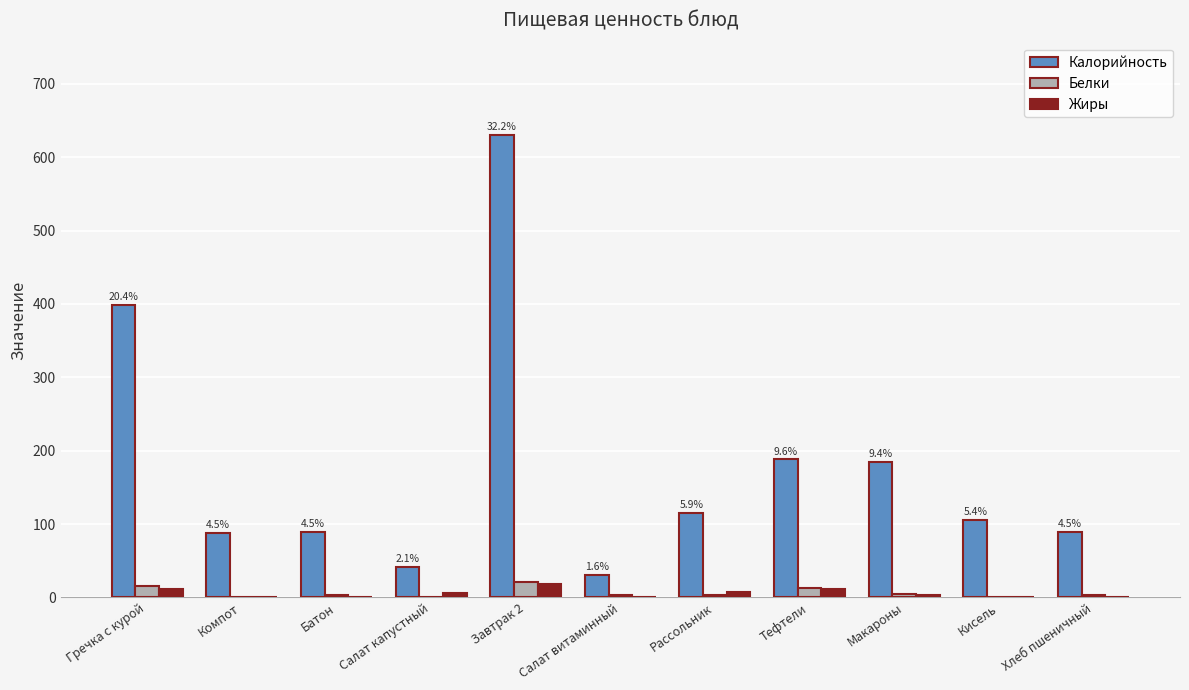

How many groups of bars are there?

11